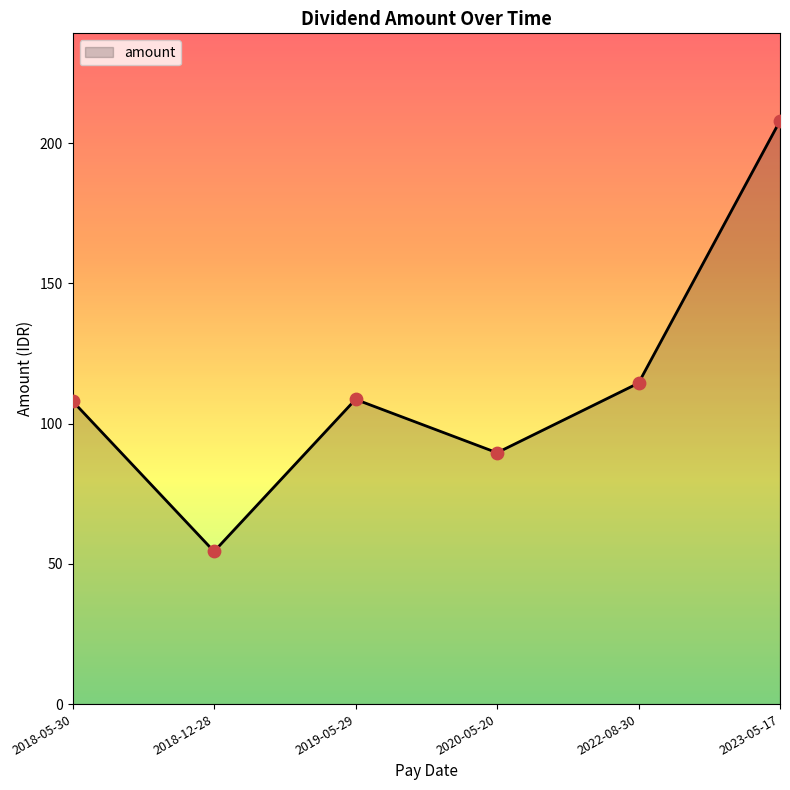

What is the ratio of the value at 2018-05-30 to the value at 2018-12-28?

2.0